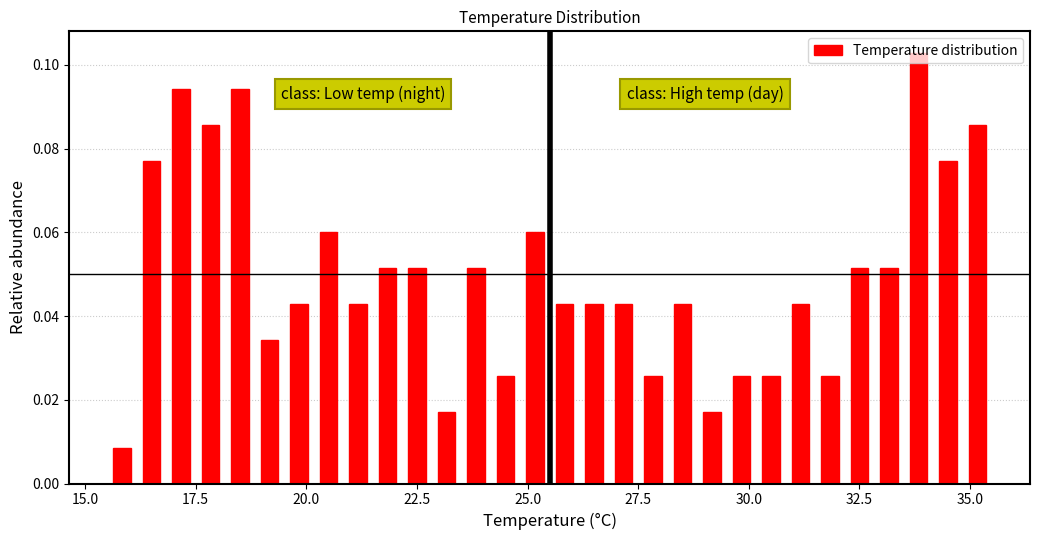

Read against the x-axis, roughly where is the centre of the tallest bar?

34.0